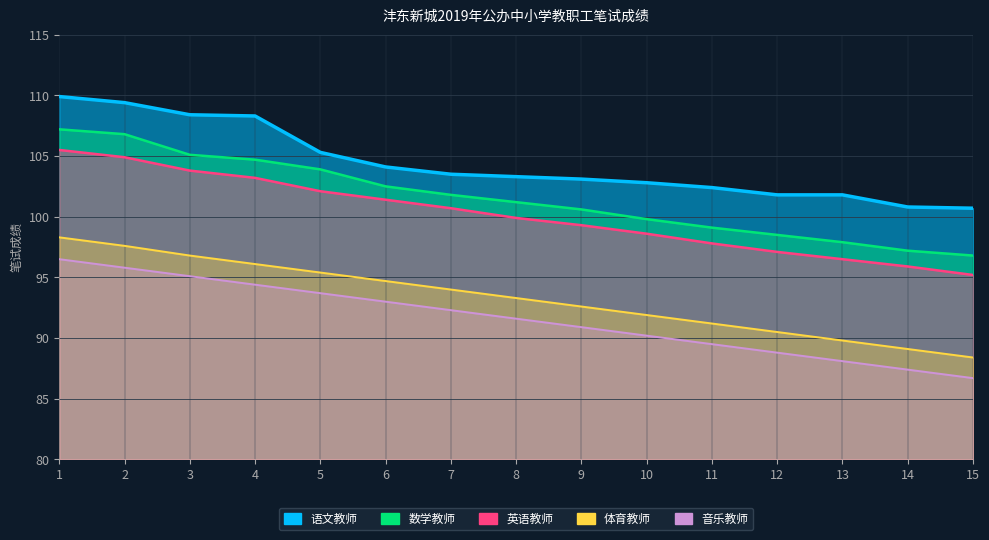

True or false: 体育教师 and 英语教师 cross at least once.

False